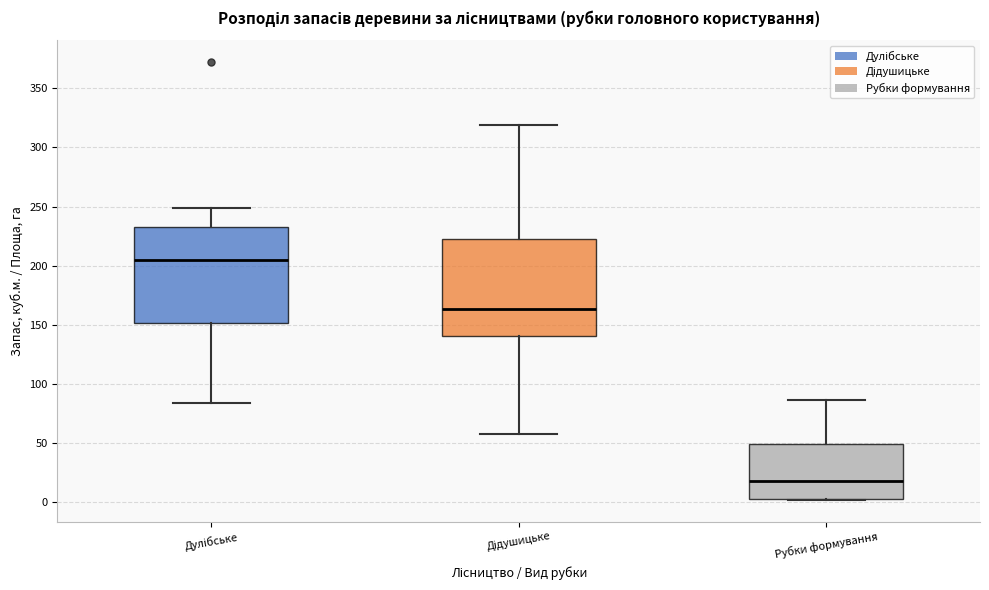

Which box has the lowest median line?

Рубки формування